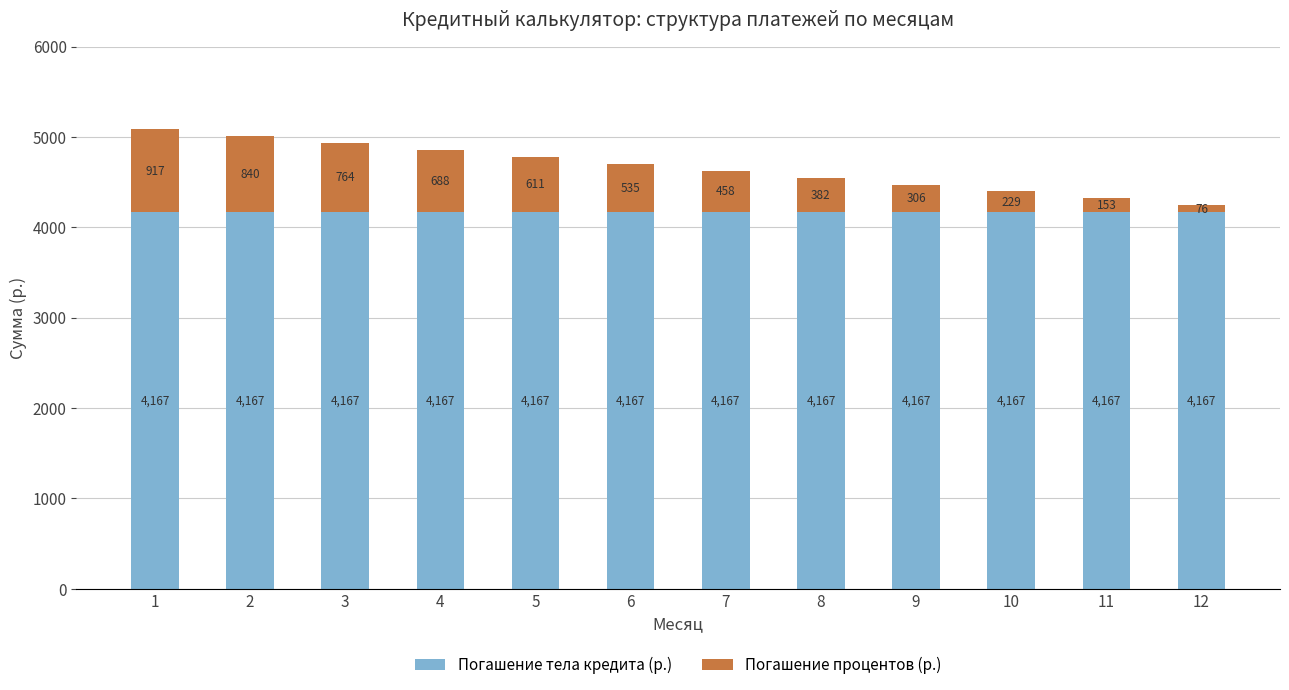

Count the number of categories in the chart.

12